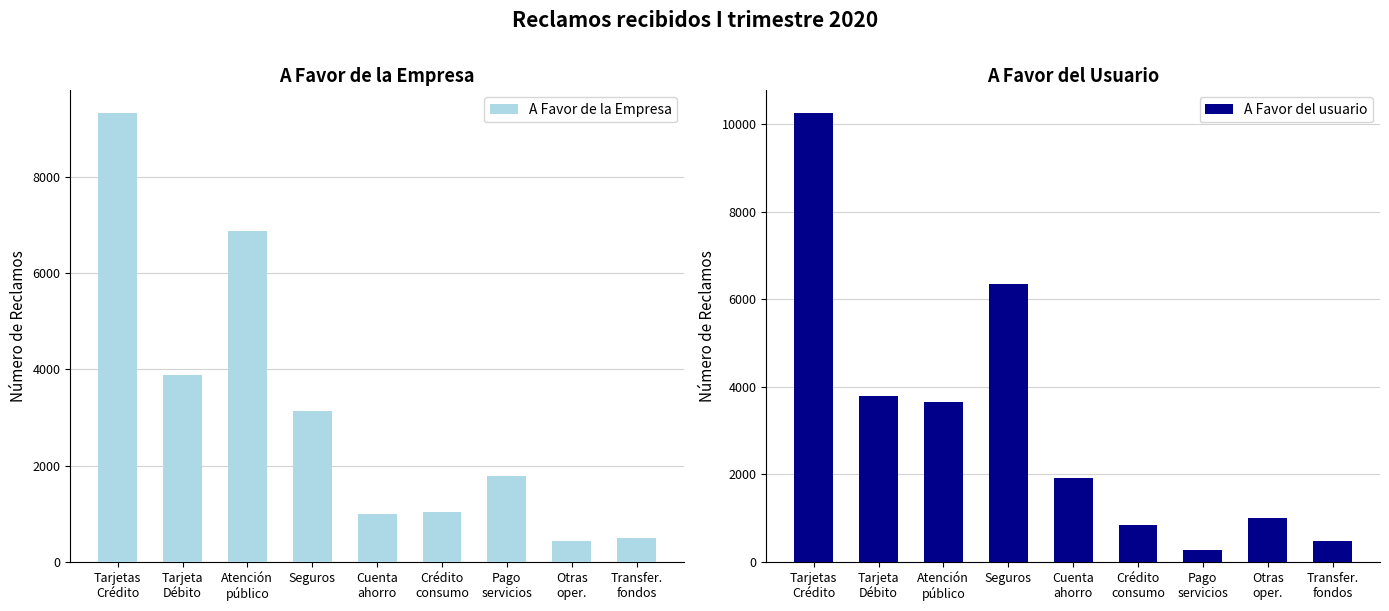

What is the difference between the highest and lowest values at Tarjeta
Débito?

85